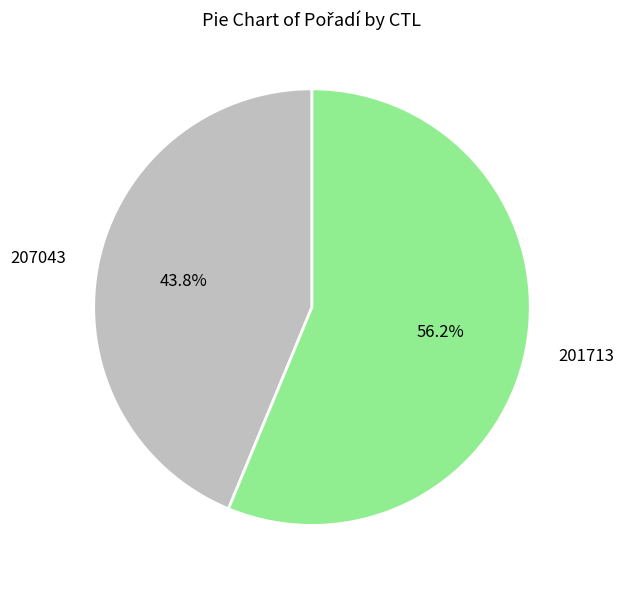

What percentage is the 207043 slice, to the nearest percent?

44%